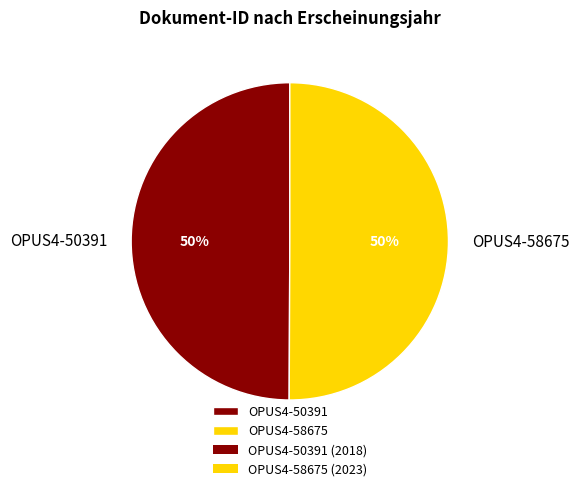

Approximately how many times larger is the value at OPUS4-50391 compared to OPUS4-58675?

1.0